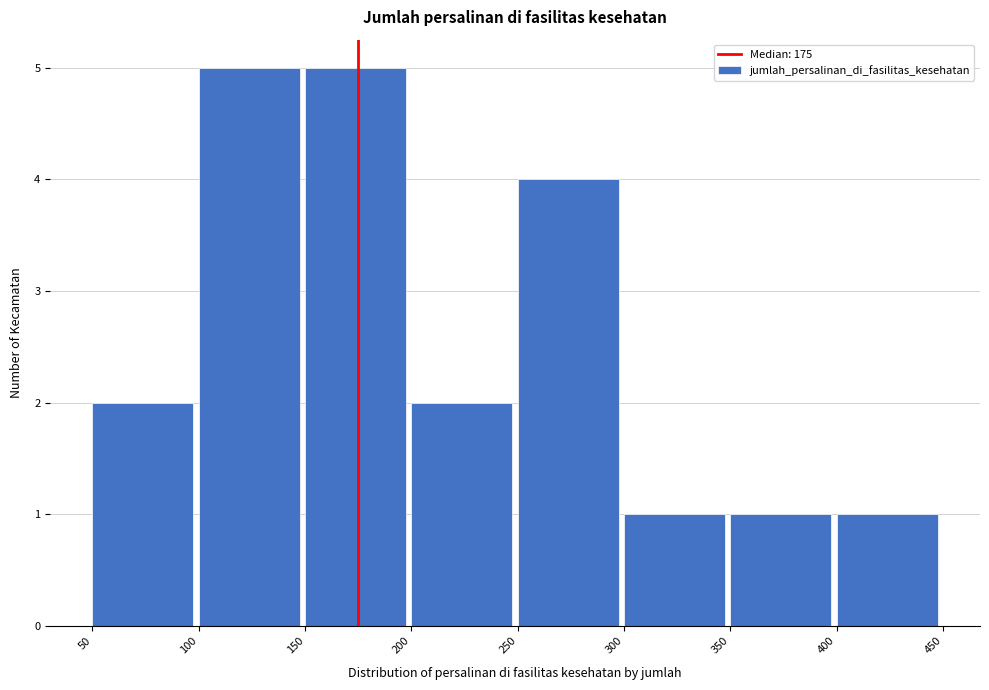

Reading left to right, transcribe this chart: for each bar, give the range it covers on the x-axis and its height. The values are not printed on the chart, so give them approximately, as read against the axis.

50 to 100: 2
100 to 150: 5
150 to 200: 5
200 to 250: 2
250 to 300: 4
300 to 350: 1
350 to 400: 1
400 to 450: 1